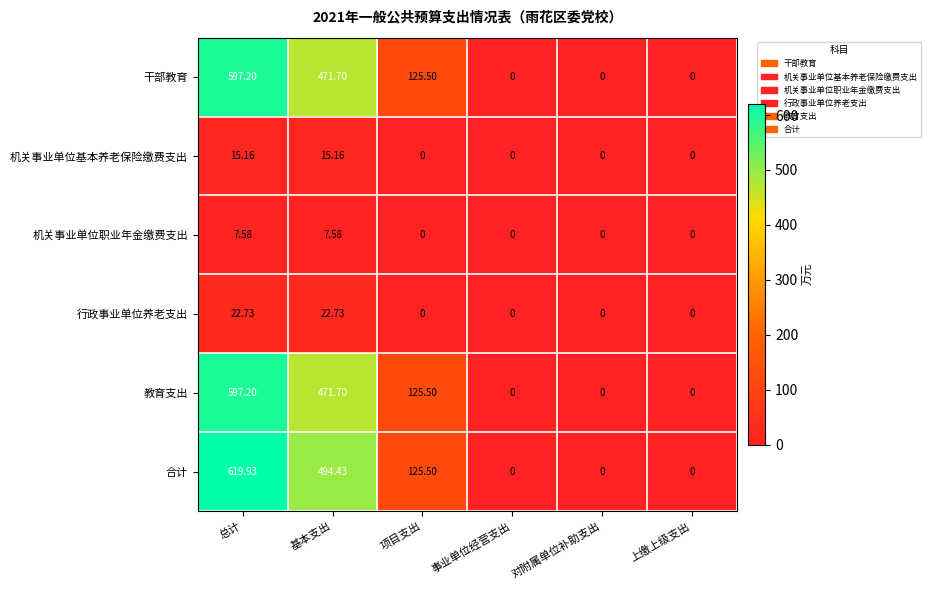

At which category is the sum across all series the highest?

总计